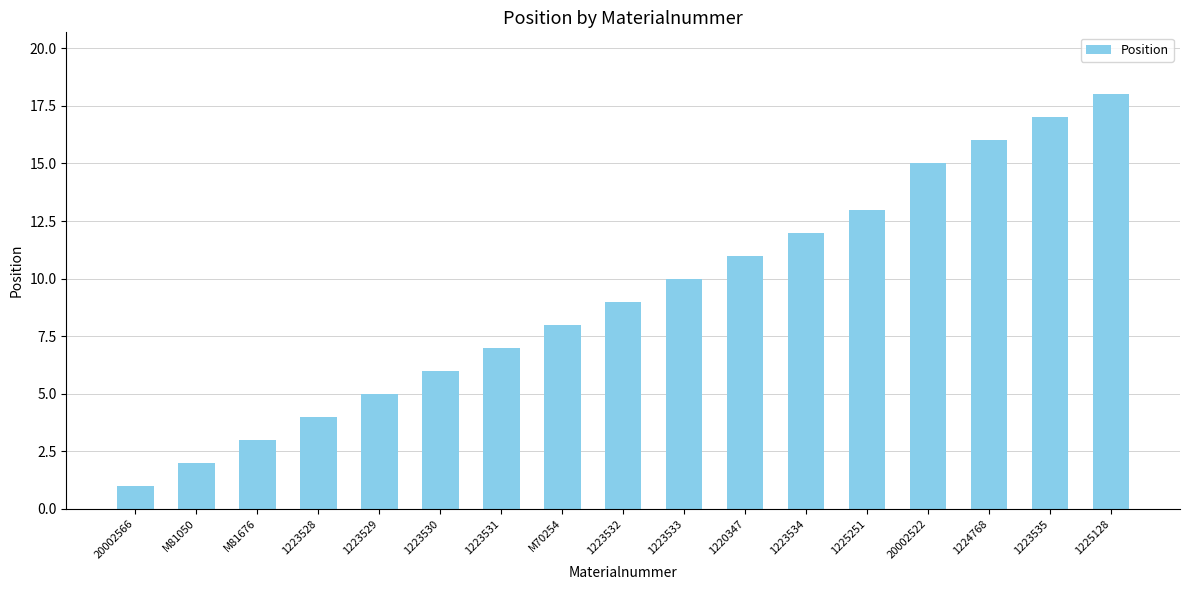

Does the chart contain any negative values?

No